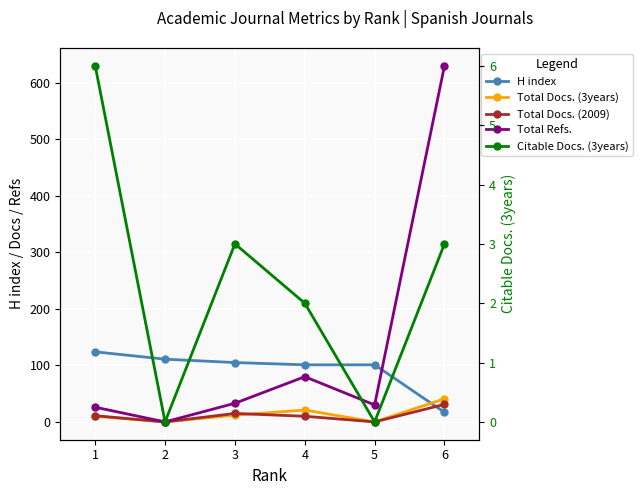

Which category has the lowest value across all series?

2